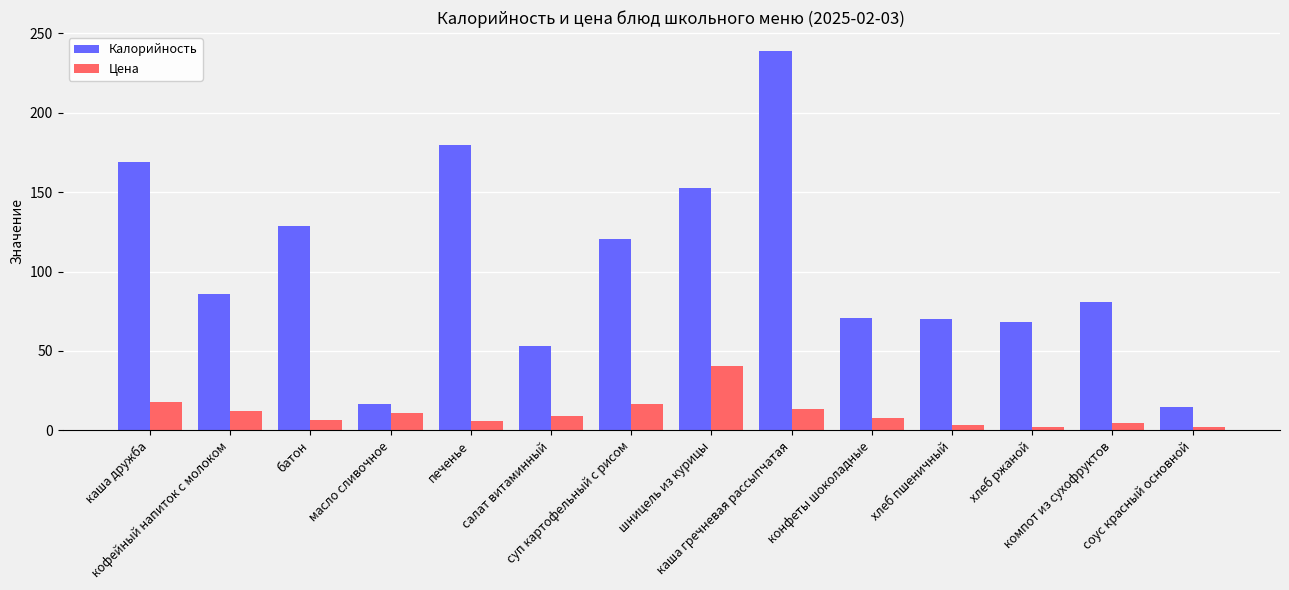

Which series has the largest total across all categories?

Калорийность